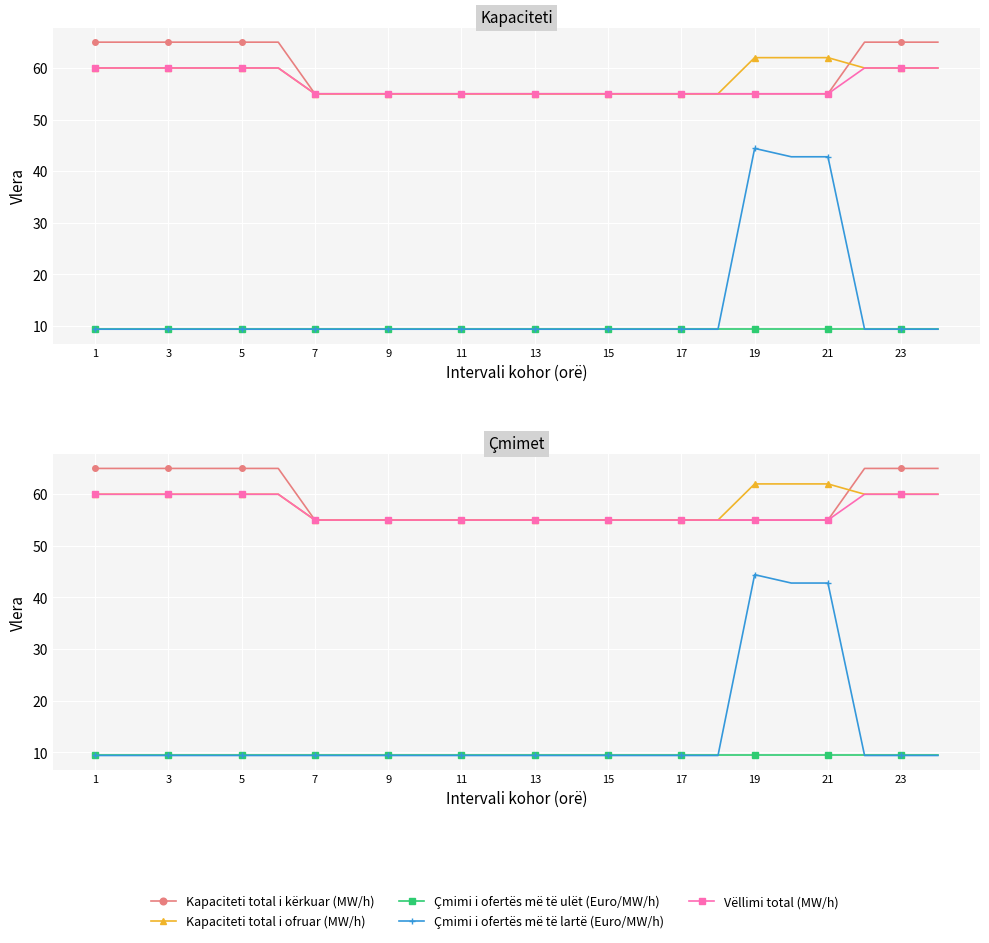

Reading left to right, list all the values displayed in this chart.

Kapaciteti total i kërkuar (MW/h): 65.0	65.0	65.0	65.0	65.0	65.0	55.0	55.0	55.0	55.0	55.0	55.0	55.0	55.0	55.0	55.0	55.0	55.0	55.0	55.0	55.0	65.0	65.0	65.0
Kapaciteti total i ofruar (MW/h): 60.0	60.0	60.0	60.0	60.0	60.0	55.0	55.0	55.0	55.0	55.0	55.0	55.0	55.0	55.0	55.0	55.0	55.0	62.0	62.0	62.0	60.0	60.0	60.0
Çmimi i ofertës më të ulët (Euro/MW/h): 9.4	9.4	9.4	9.4	9.4	9.4	9.4	9.4	9.4	9.4	9.4	9.4	9.4	9.4	9.4	9.4	9.4	9.4	9.4	9.4	9.4	9.4	9.4	9.4
Çmimi i ofertës më të lartë (Euro/MW/h): 9.4	9.4	9.4	9.4	9.4	9.4	9.4	9.4	9.4	9.4	9.4	9.4	9.4	9.4	9.4	9.4	9.4	9.4	44.4	42.8	42.8	9.4	9.4	9.4
Vëllimi total (MW/h): 60.0	60.0	60.0	60.0	60.0	60.0	55.0	55.0	55.0	55.0	55.0	55.0	55.0	55.0	55.0	55.0	55.0	55.0	55.0	55.0	55.0	60.0	60.0	60.0